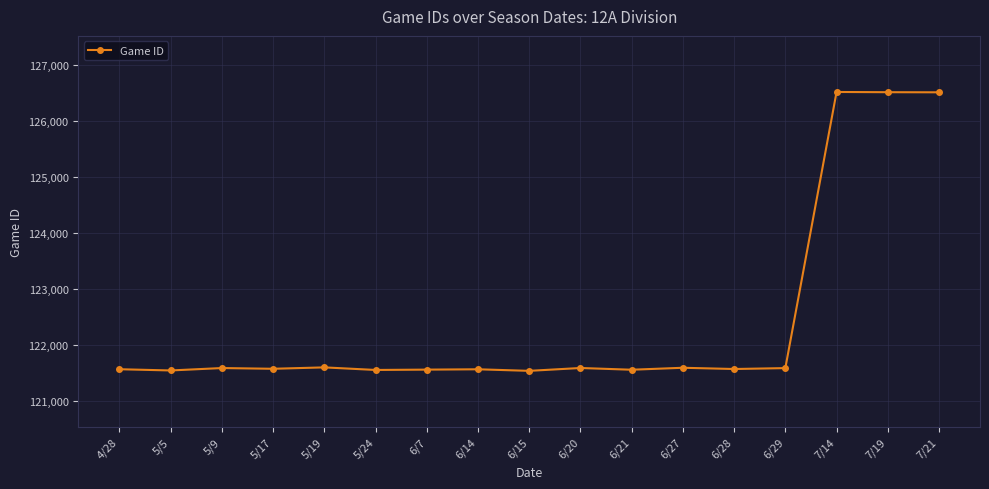

Read the value at 5/24.

121560